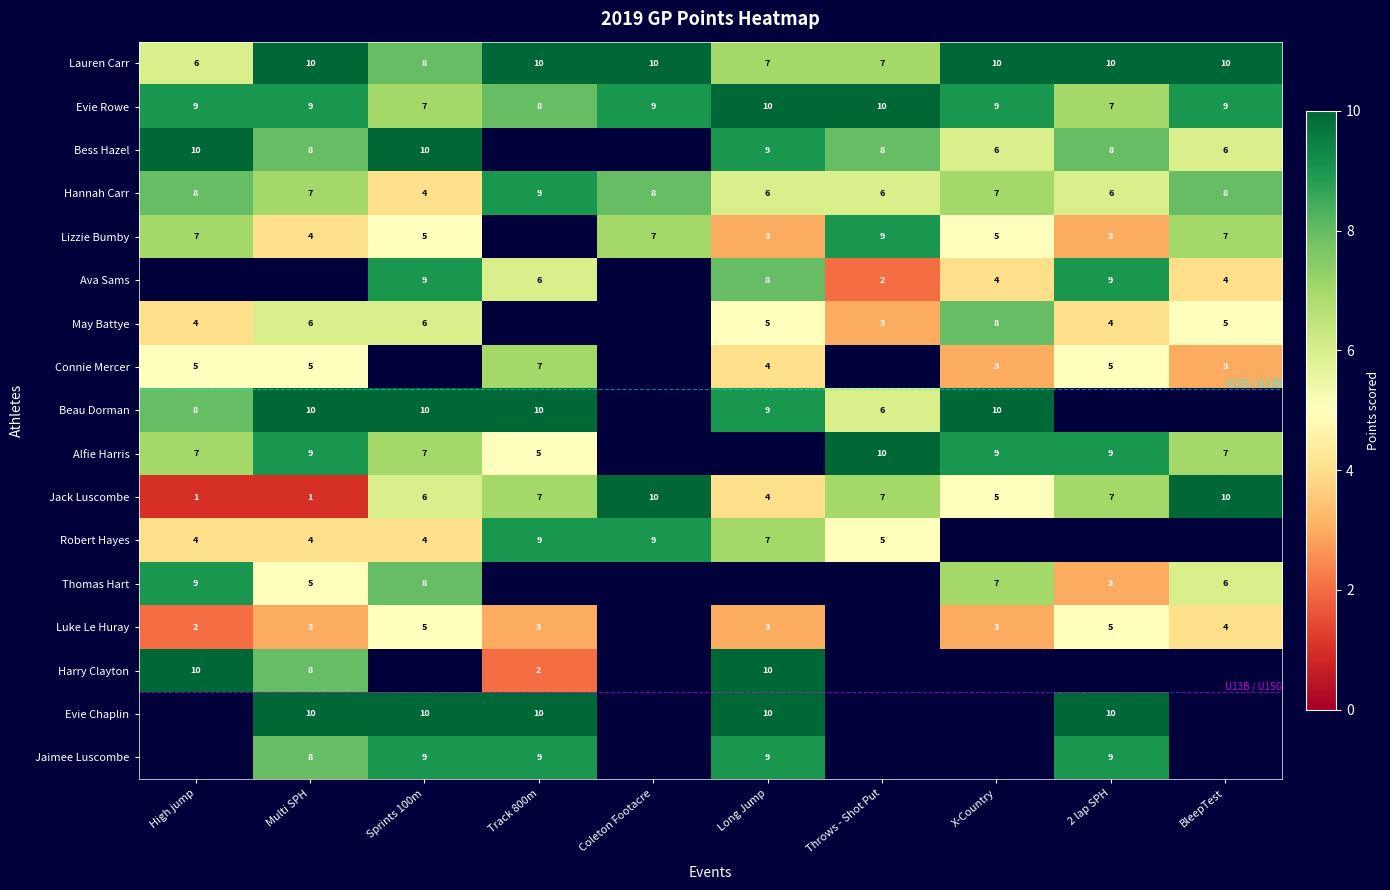

What is the difference between the Luke Le Huray values at High jump and 2 lap SPH?

3